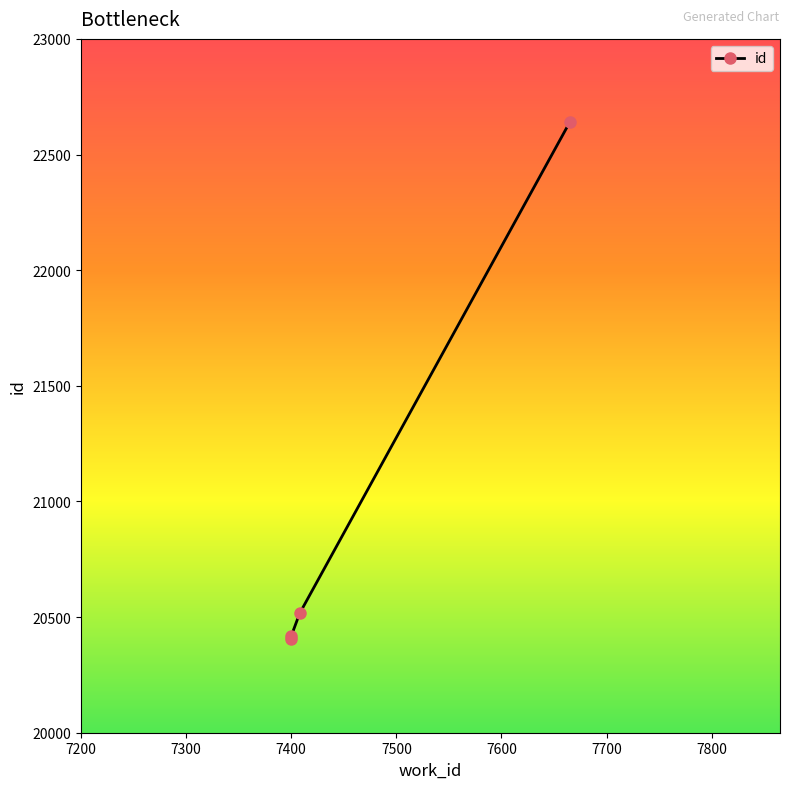

What is the average value?

20994